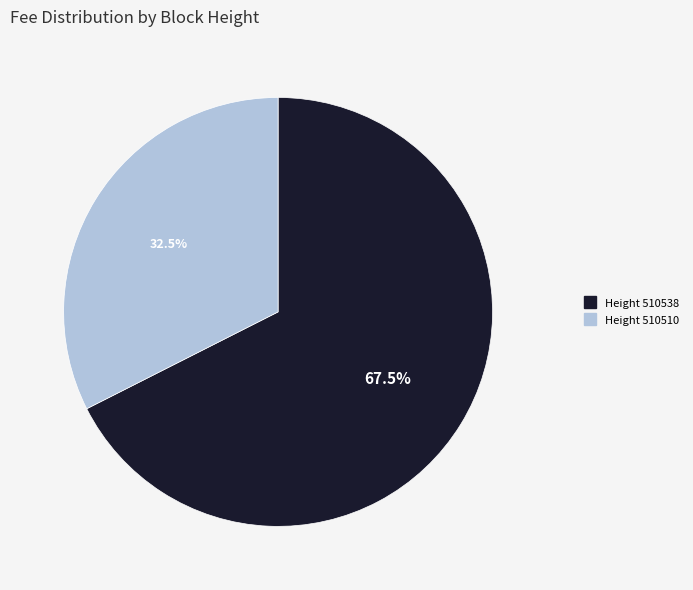

Does any single category account for the majority?

Yes